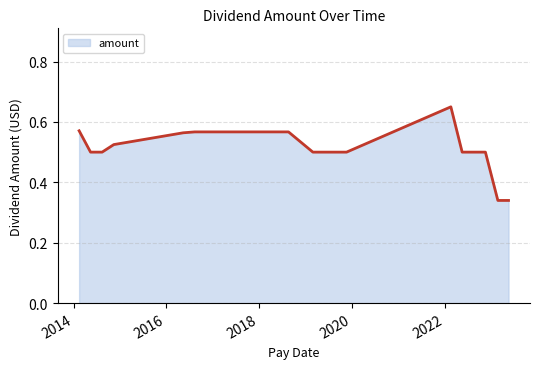

Does the chart display data point markers on the line(s)?

No